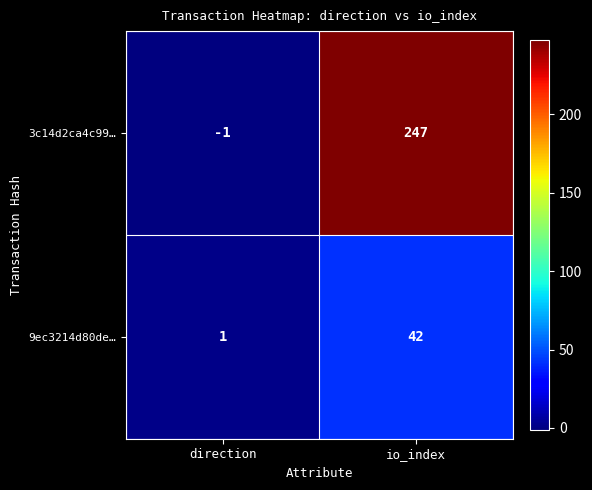

Count the number of categories in the chart.

2